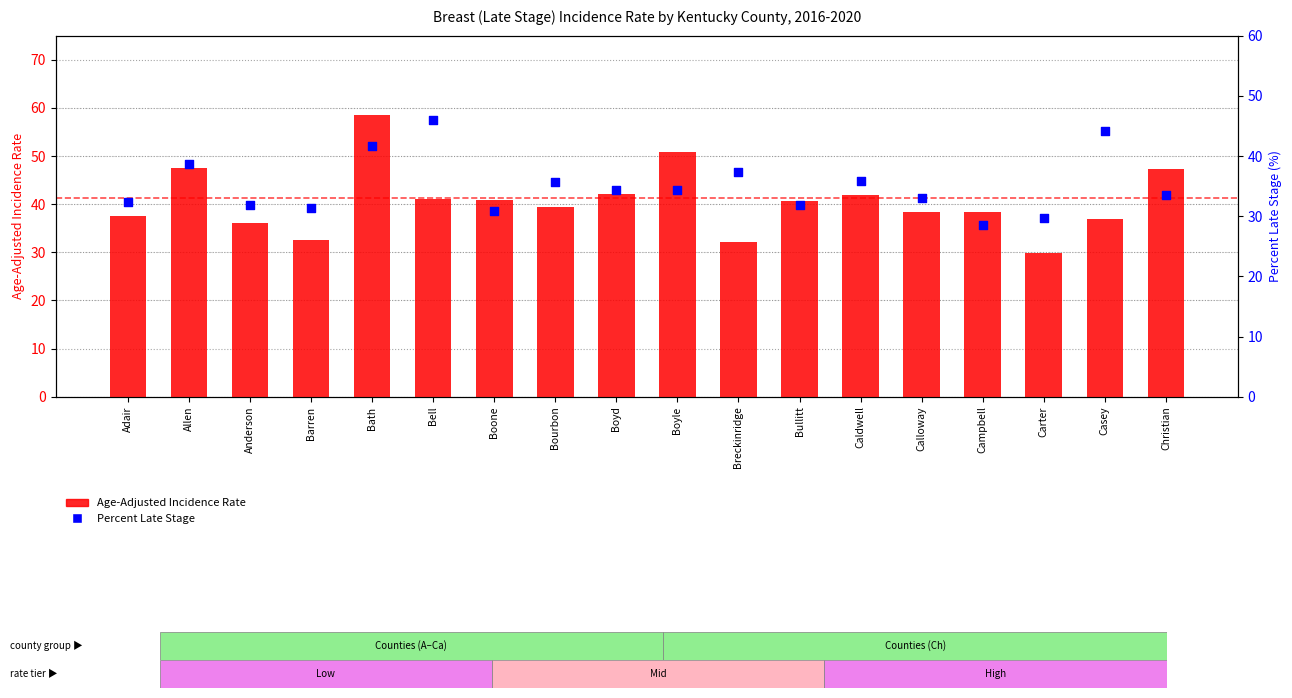

What are all the series names shown in the legend?

Age-Adjusted Incidence Rate, Percent Late Stage